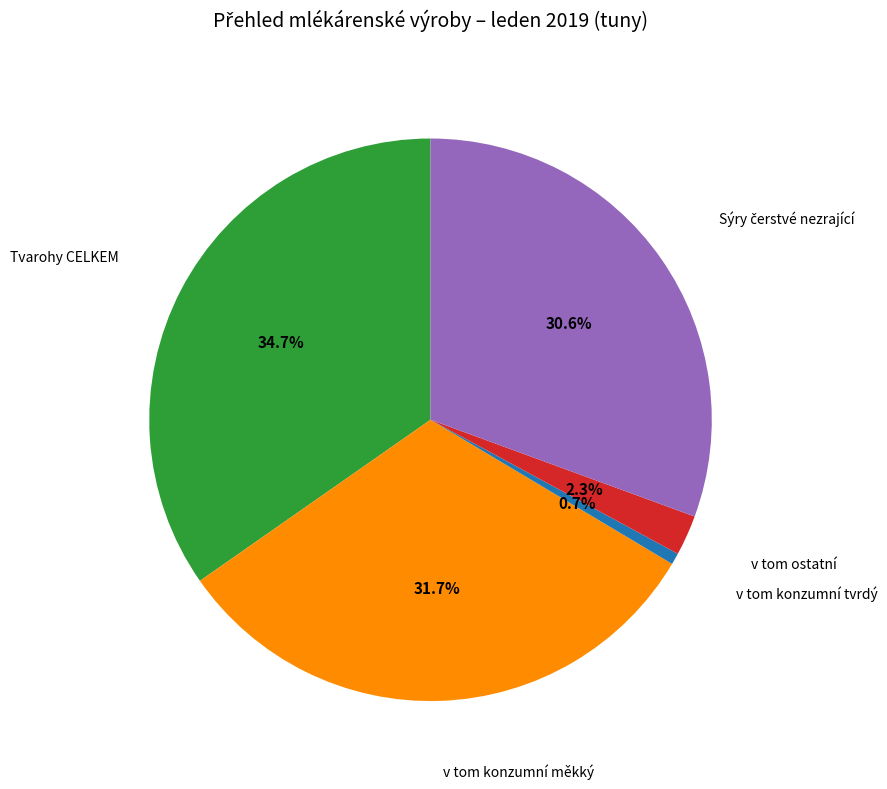

Is there a majority slice in this chart?

No